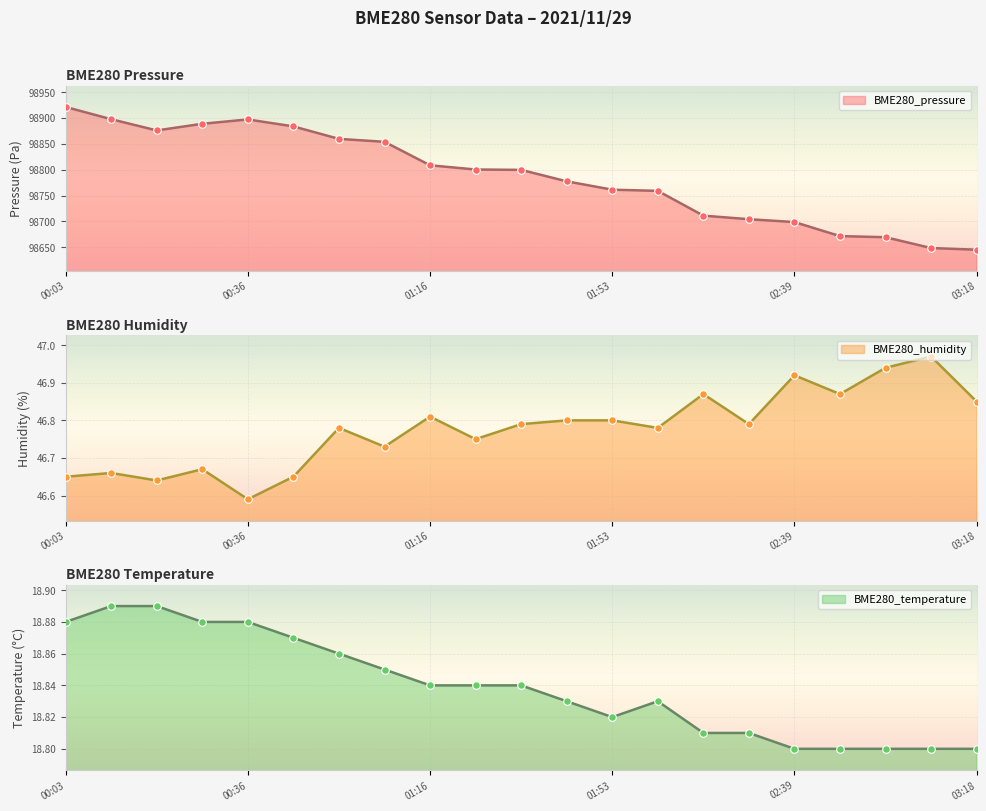

Is the value of BME280_humidity at 01:47 greater than the value of BME280_temperature at 01:47?

Yes